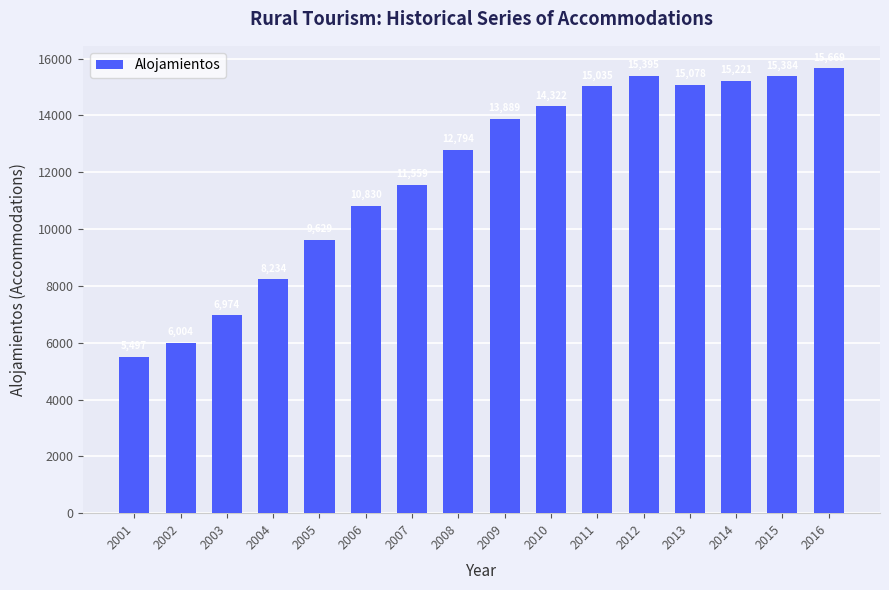

Approximately how many times larger is the value at 2004 compared to 2001?

1.5